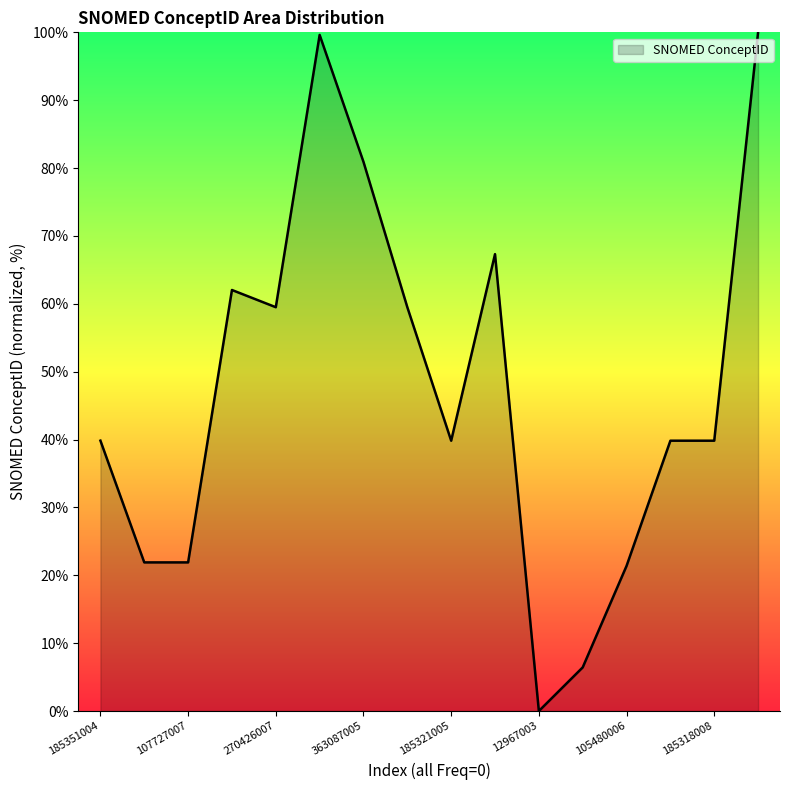

What is the maximum value shown in the chart?

100.0